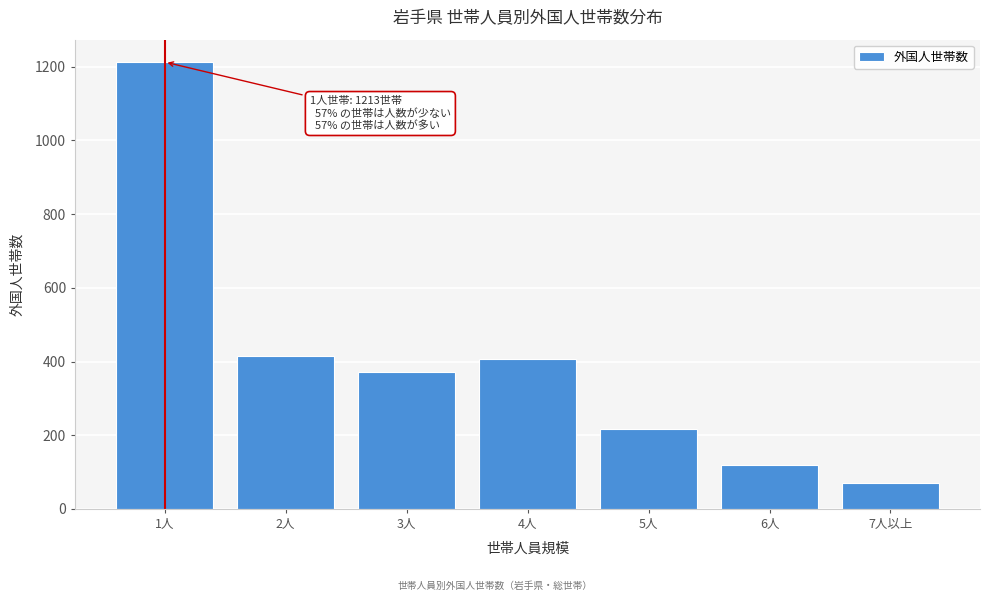

Reading left to right, transcribe all the data shown in this chart.

1人=1213	2人=414	3人=372	4人=406	5人=217	6人=119	7人以上=70